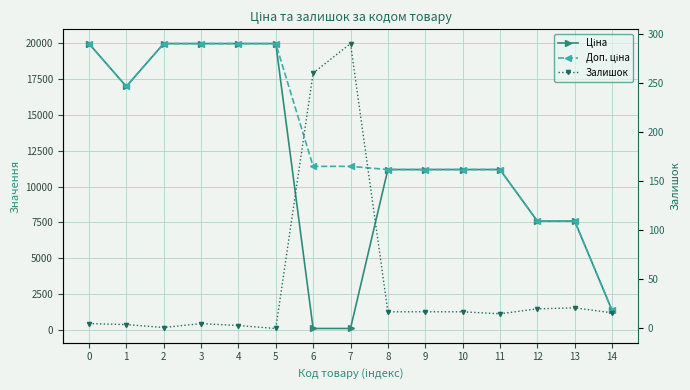

At 0, list the series in order from largest to smallest.

Ціна, Доп. ціна, Залишок